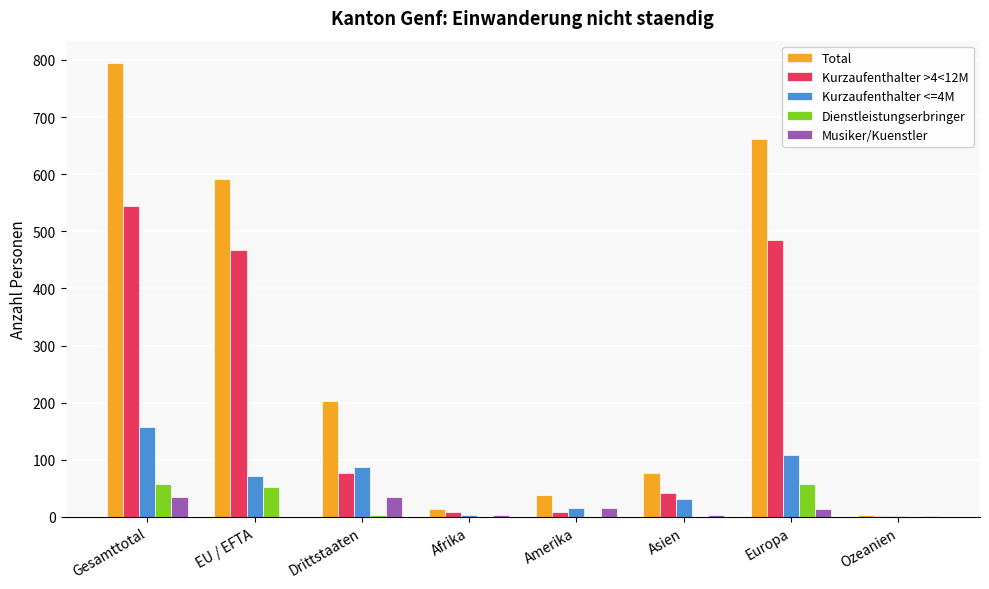

Which series has the widest spread of values?

Total